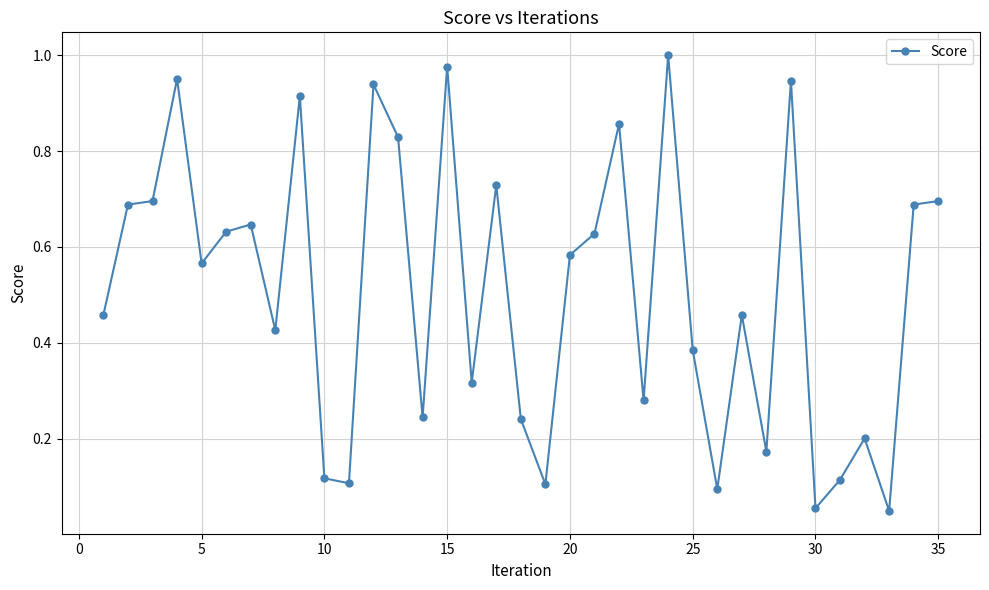

True or false: there are more than 2 points higher than both neighbors.

True